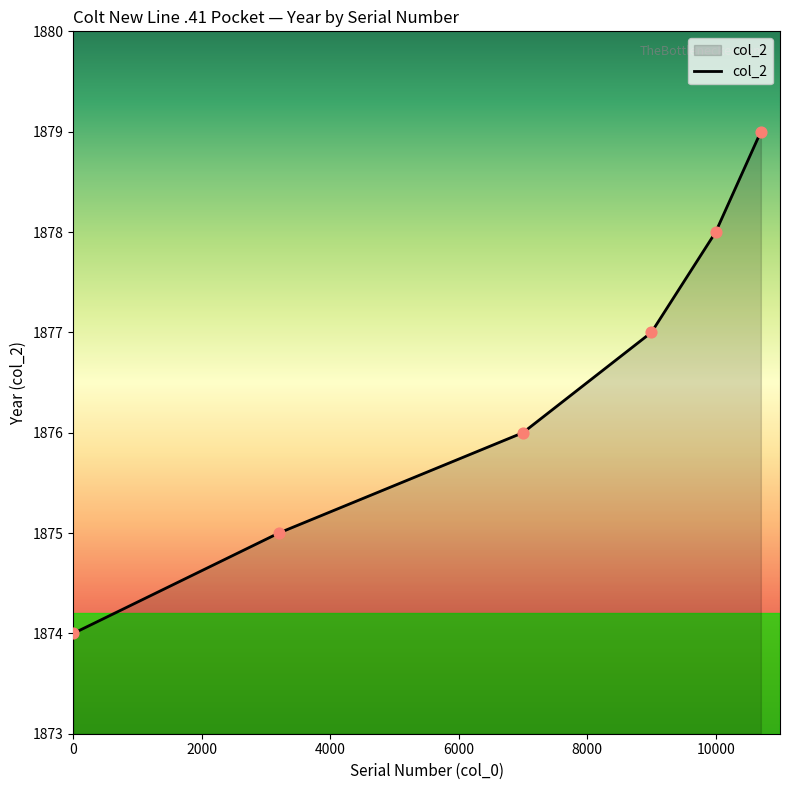

What is the difference between the second highest and minimum values?

4